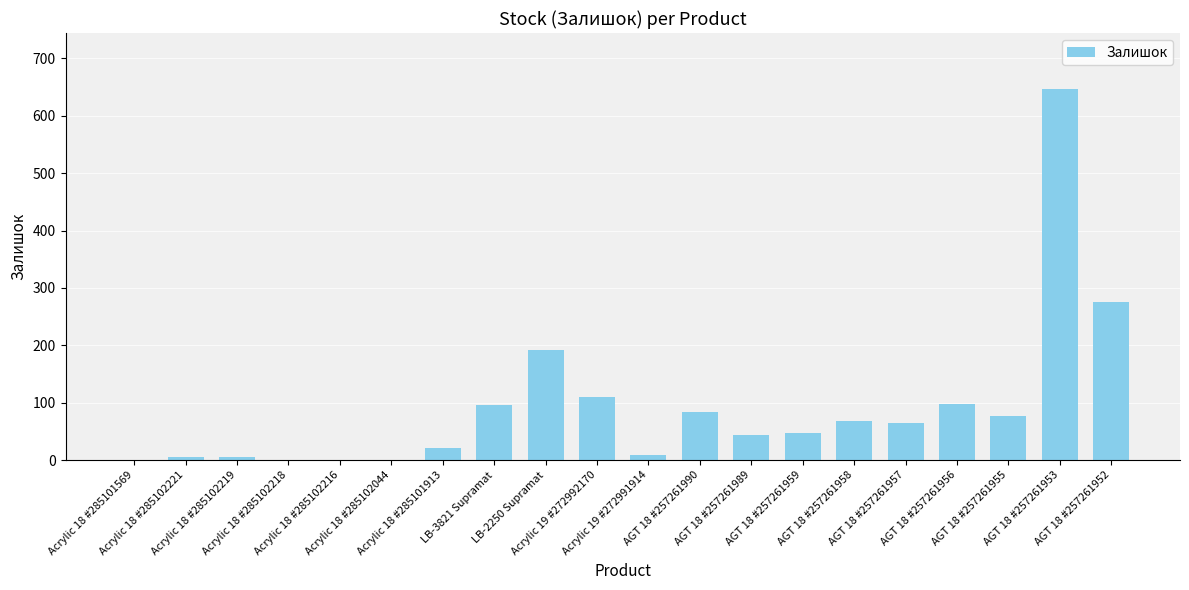

What is the greatest value displayed?

647